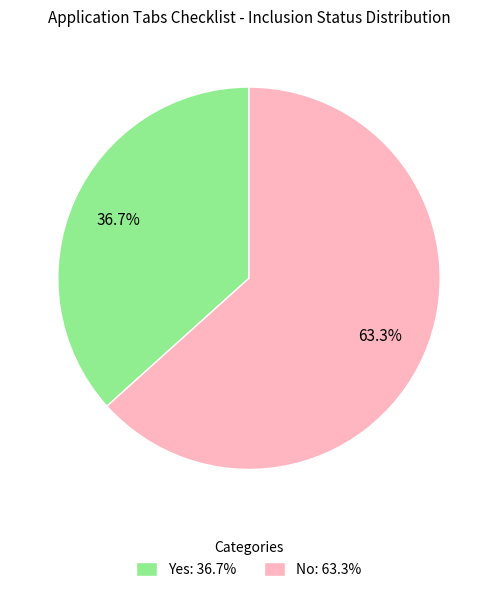

What is the smallest slice in the pie chart?

Yes: 36.7%